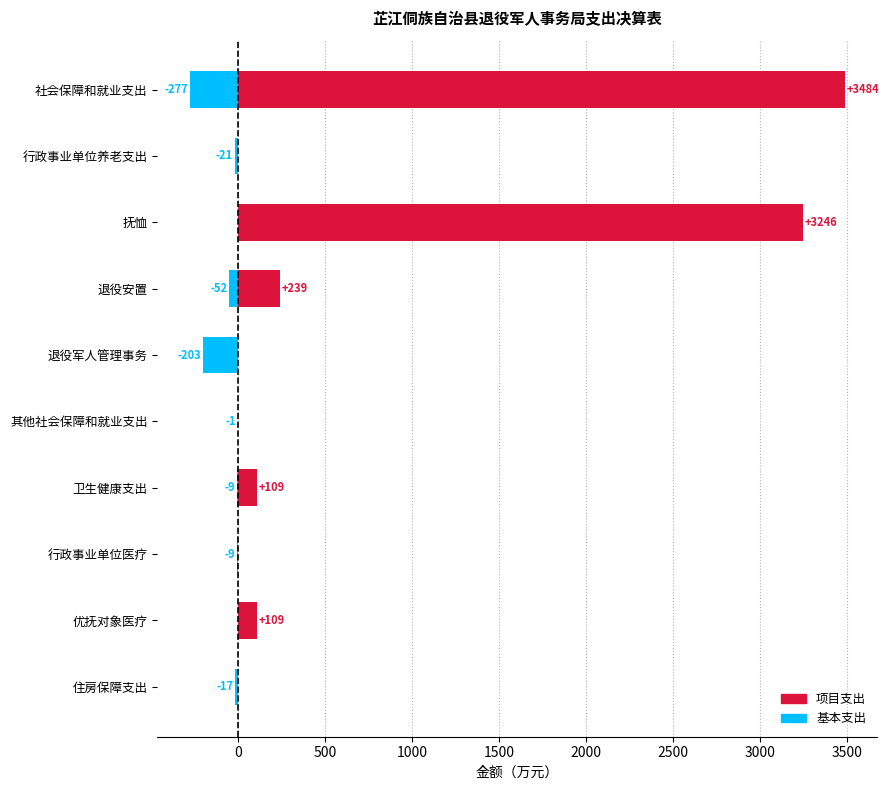

How many data points does each series have?

10